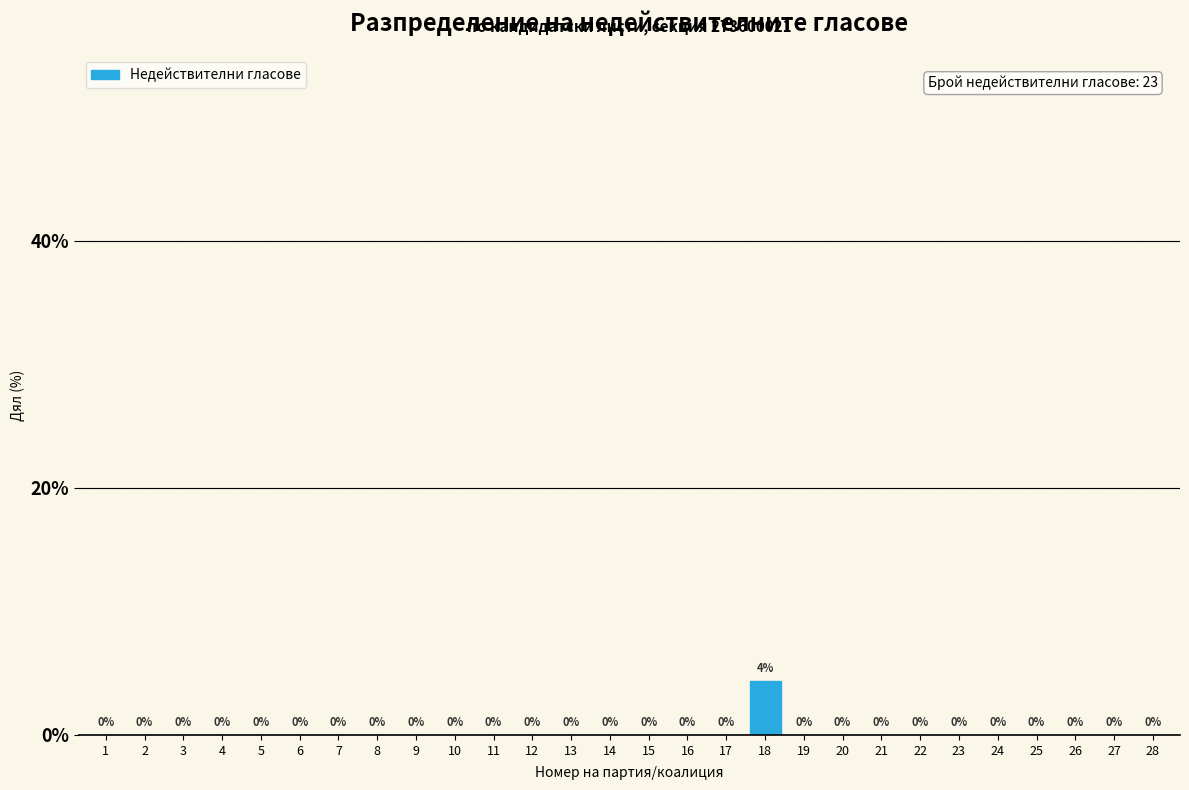

Which category has the highest value across all series?

18